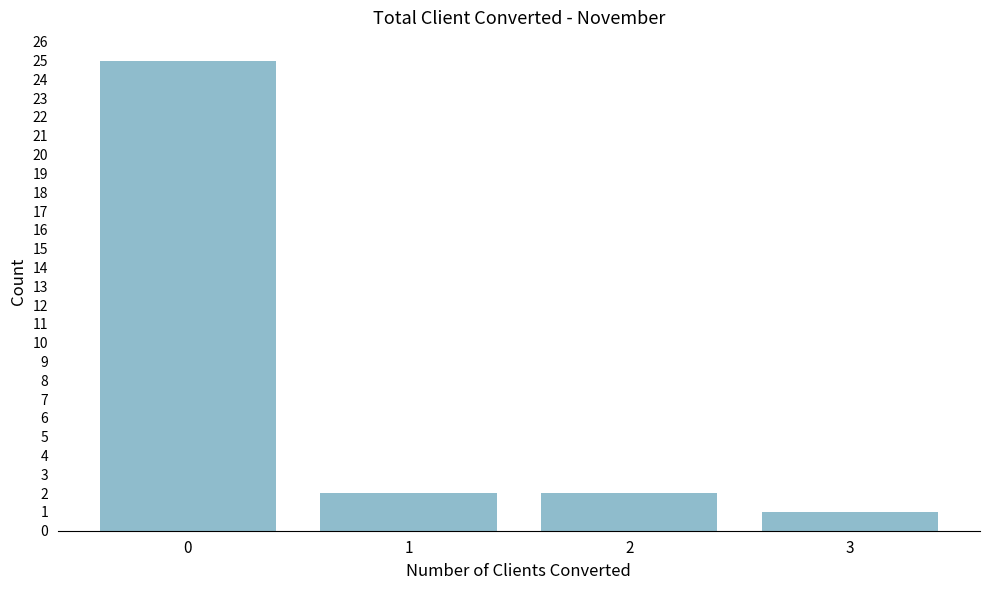

Reading left to right, transcribe all the data shown in this chart.

25	2	2	1